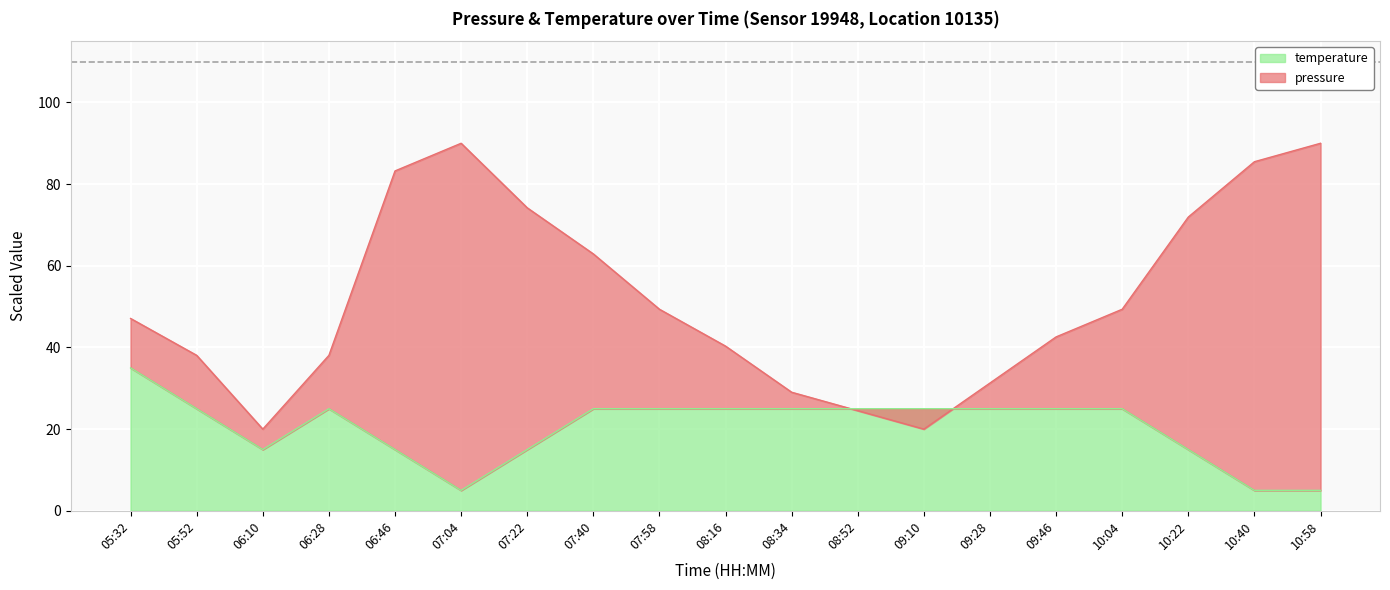

How many interior local valleys does the temperature series have?

2